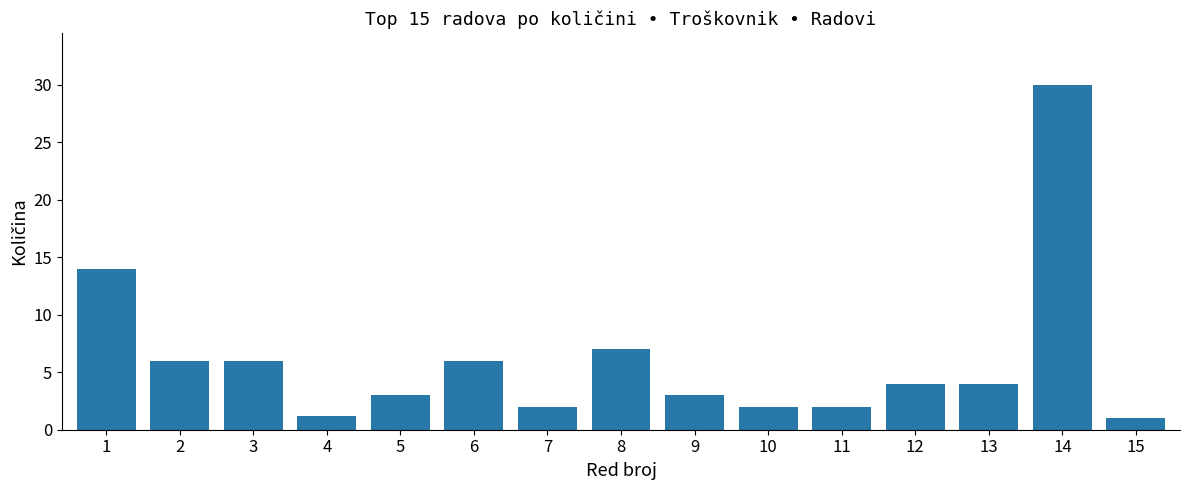

What is the maximum value shown in the chart?

30.0